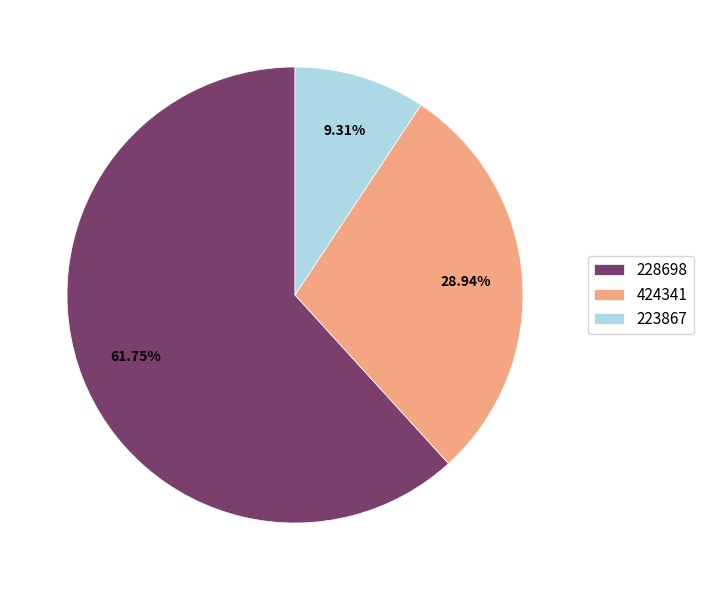

What is the smallest slice in the pie chart?

223867